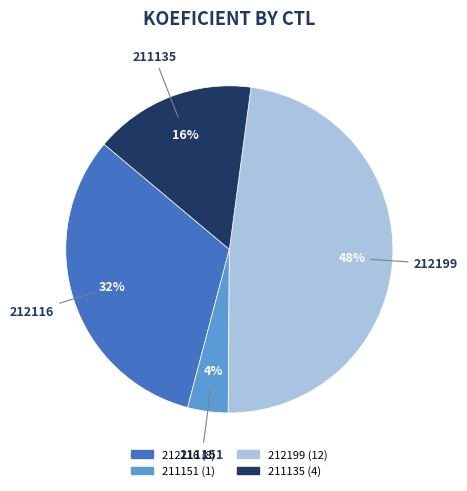

Which has a higher value, 212116 or 211151?

212116